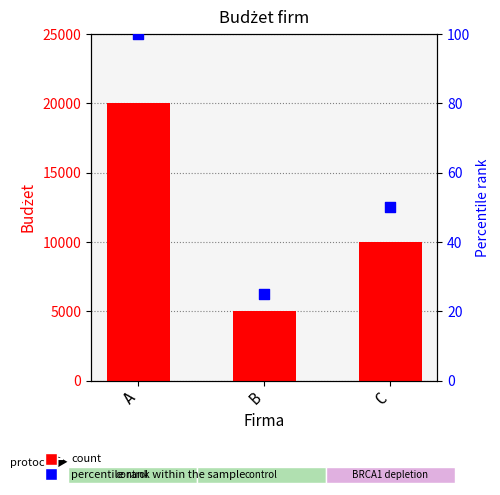

Which series has the largest Y range (max minus min)?

Budżet